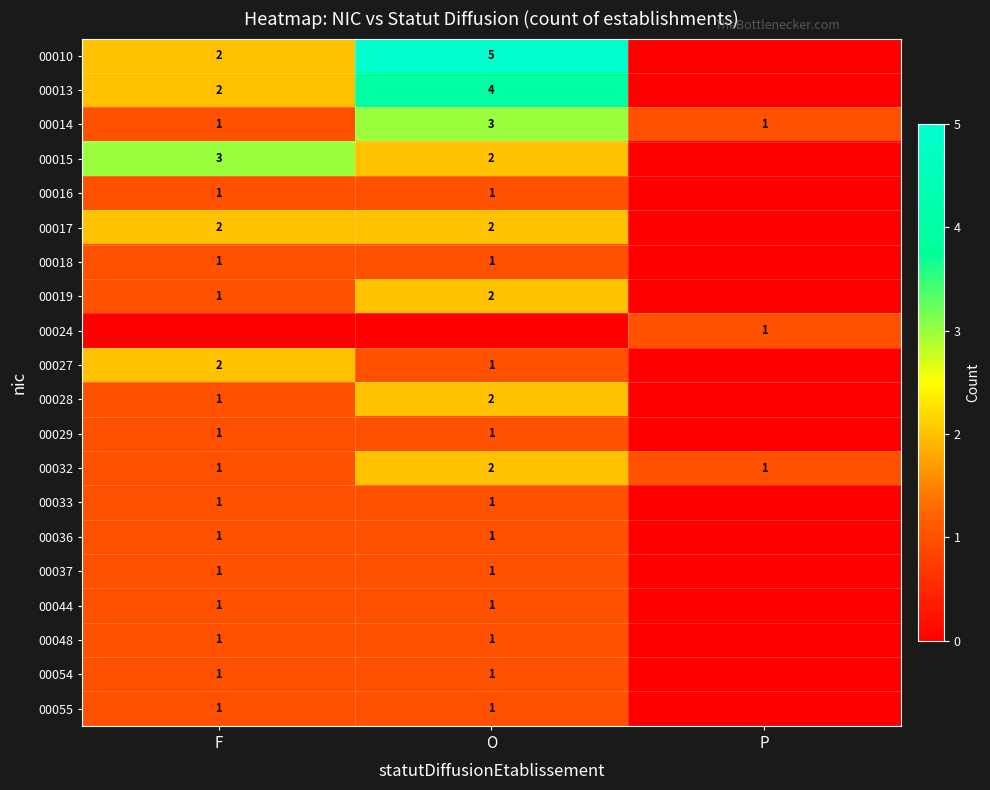

The value of 00019 at O is 2. True or false?

True